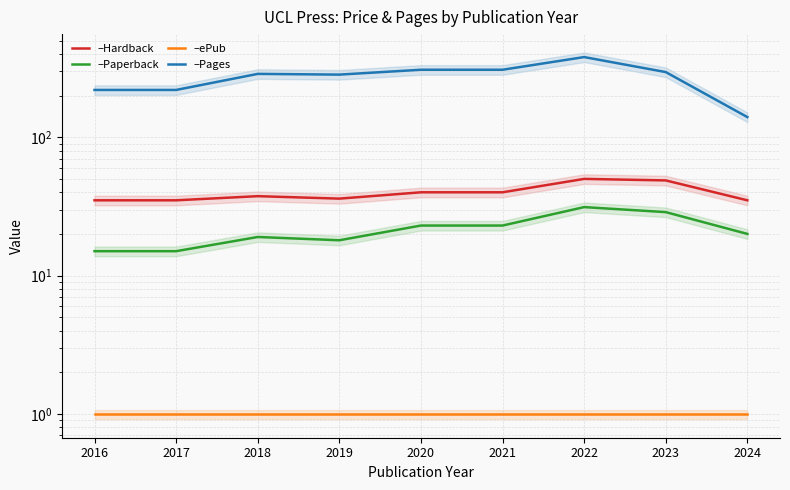

Where is Pages nearest to the value 260?

2019